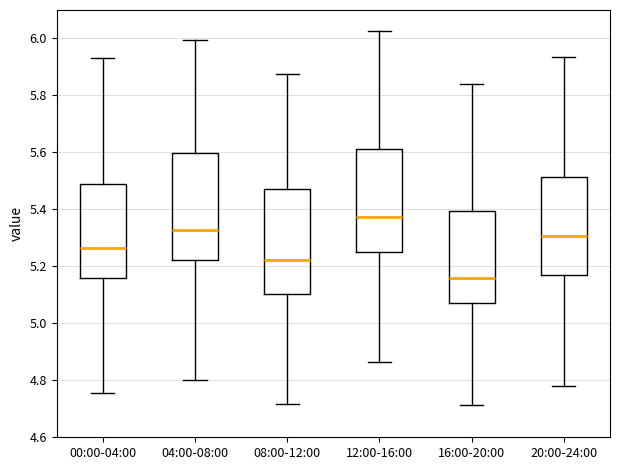

Where is the lower edge of the box for 20:00-24:00 on the y-axis? The values are not printed on the chart, so give them approximately, as read against the axis.

5.18